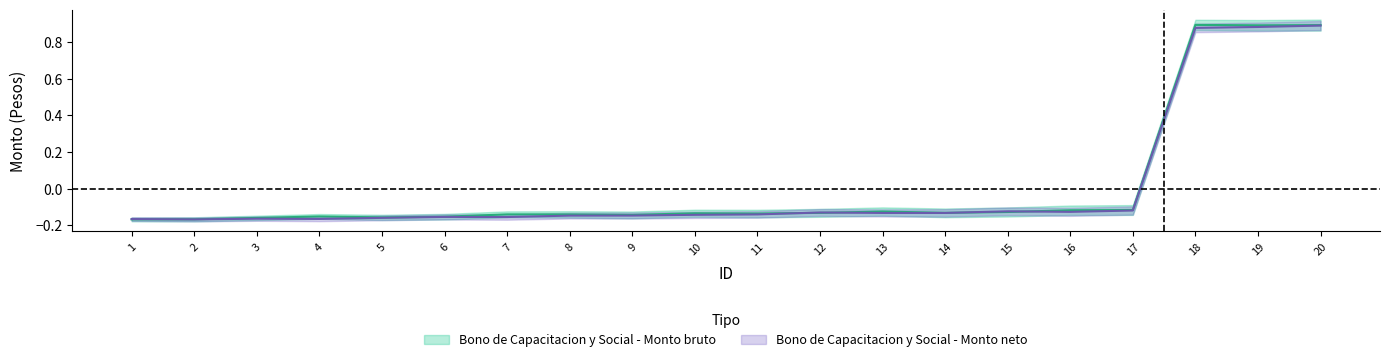

How many values in Bono de Capacitacion y Social - Monto bruto are above zero?

3